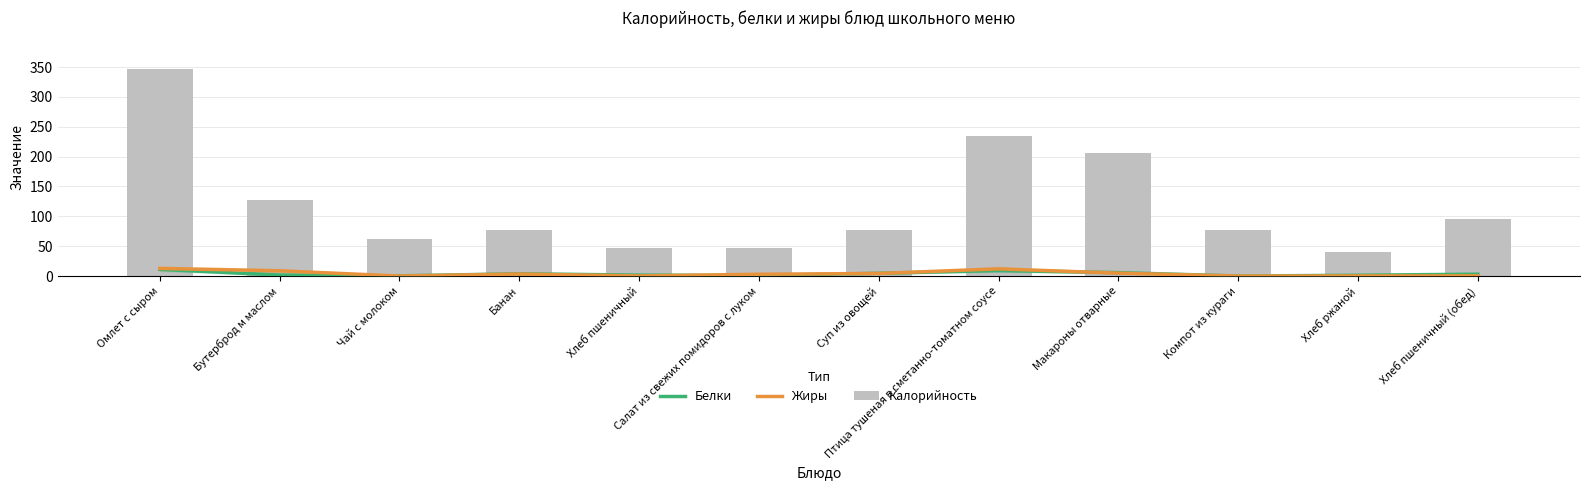

What are all the series names shown in the legend?

Белки, Жиры, Калорийность